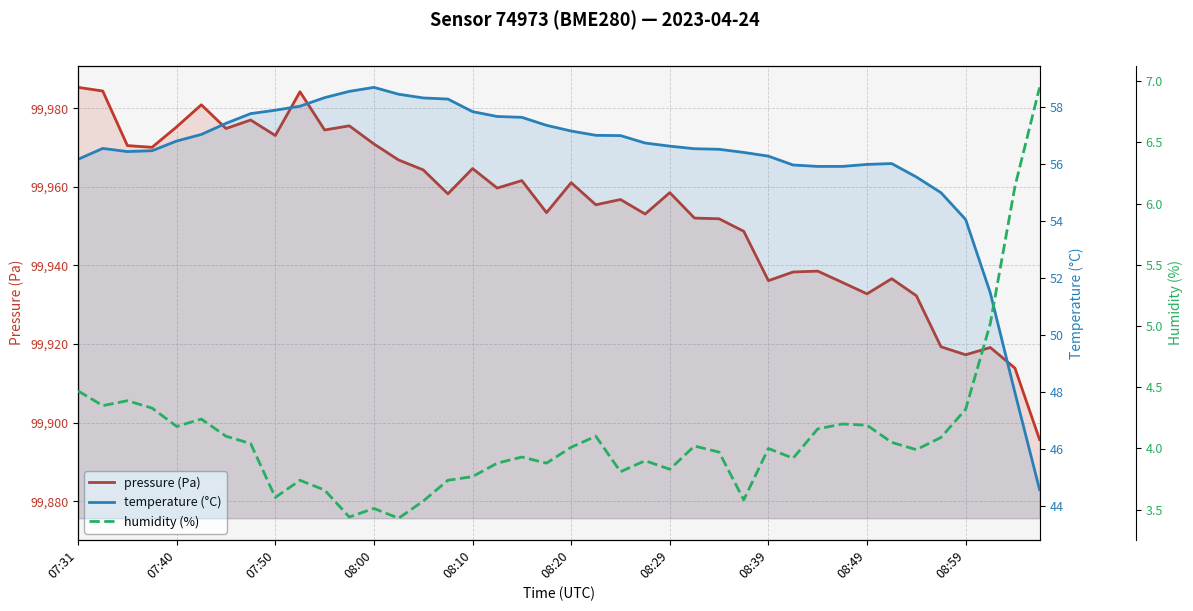

List the labels in order of temperature (°C) value, largest first.

12, 11, 13, 10, 14, 15, 08:59, 08:49, 16, 08:39, 17, 18, 08:29, 19, 20, 08:20, 21, 22, 08:10, 23, 24, 07:40, 25, 26, 08:00, 07:50, 27, 28, 07:31, 33, 32, 29, 30, 31, 34, 35, 36, 37, 38, 39